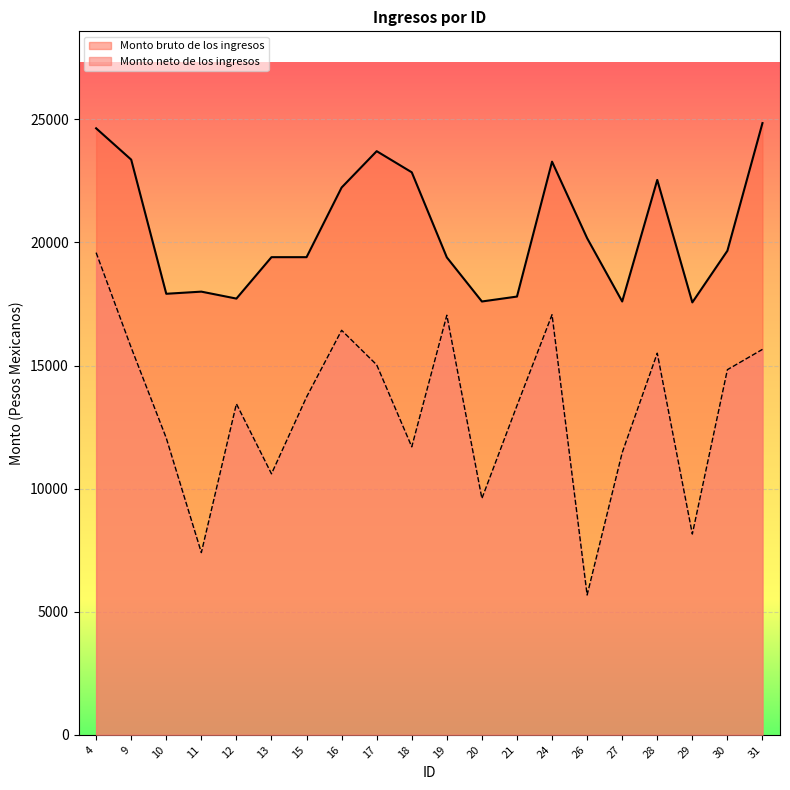

How many lines are shown in the chart?

2